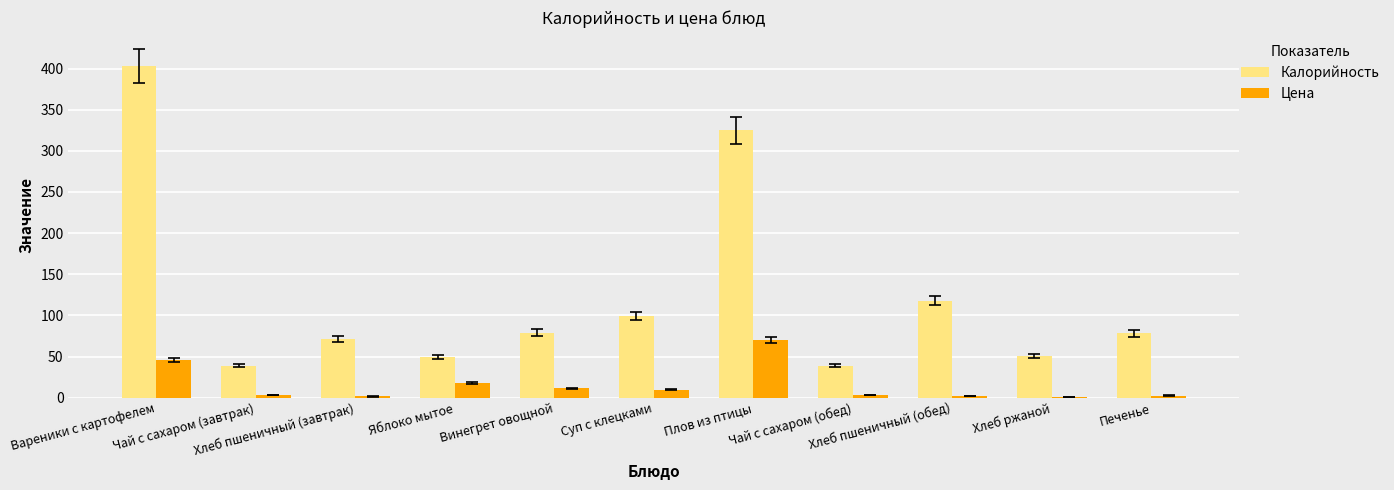

What is the approximate value of Калорийность at Хлеб пшеничный (завтрак)?

71.0